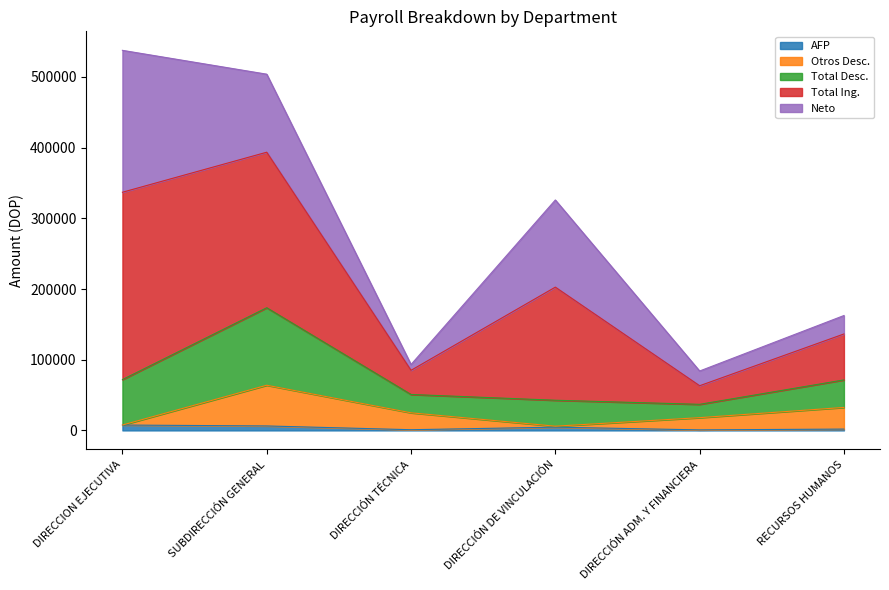

What value does the Otros Desc. series have at SUBDIRECCIÓN GENERAL?

63908.8